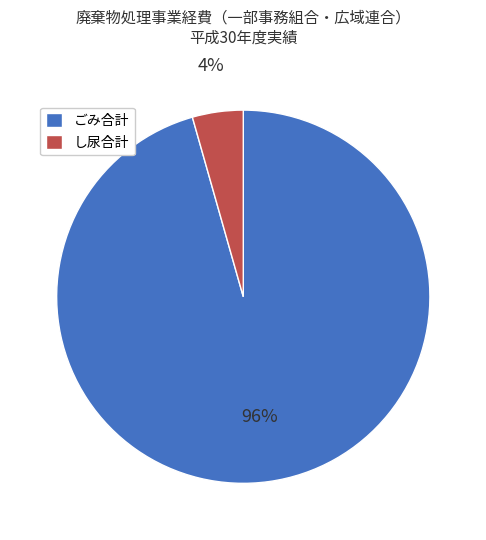

Rank the categories by value from highest to lowest.

ごみ合計, し尿合計